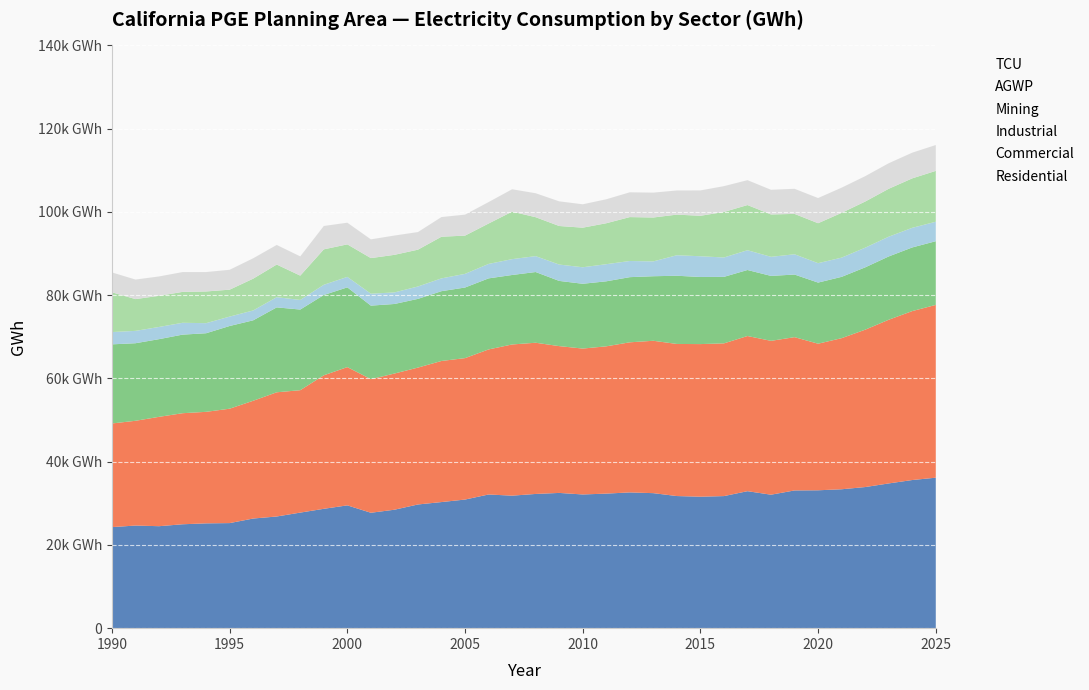

True or false: Residential and Mining intersect in this chart.

False